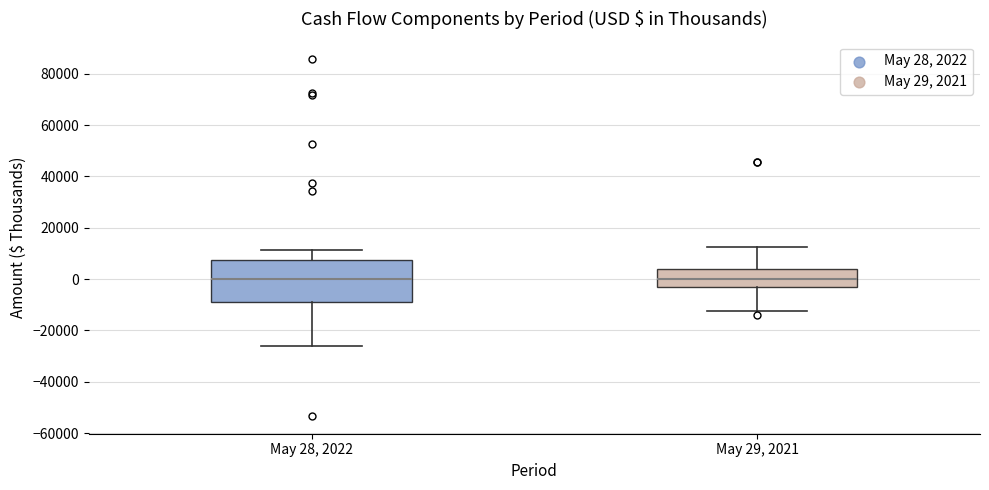

Reading left to right, transcribe this box plot: for each box, give where its median line is, the range the box spans, and where its two whiskers end, as read against the y-axis. The values are not printed on the chart, so give them approximately, as read against the axis.

May 28, 2022: median 0, box -8000 to 8000, whiskers -26000 to 12000
May 29, 2021: median 0, box -4000 to 4000, whiskers -12000 to 12000